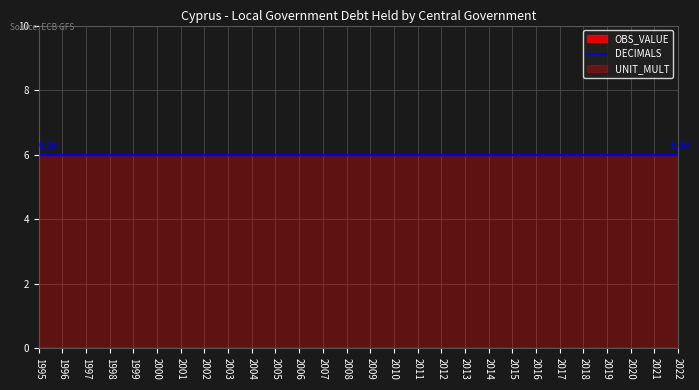

At which label is DECIMALS closest to 6?

1995